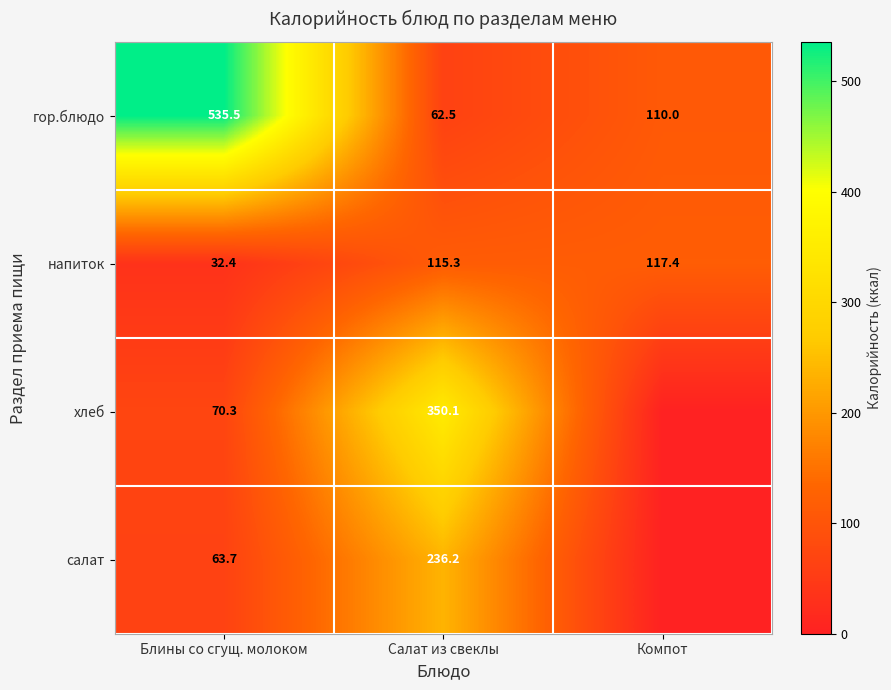

At how many categories does at least one series exceed 247?

2